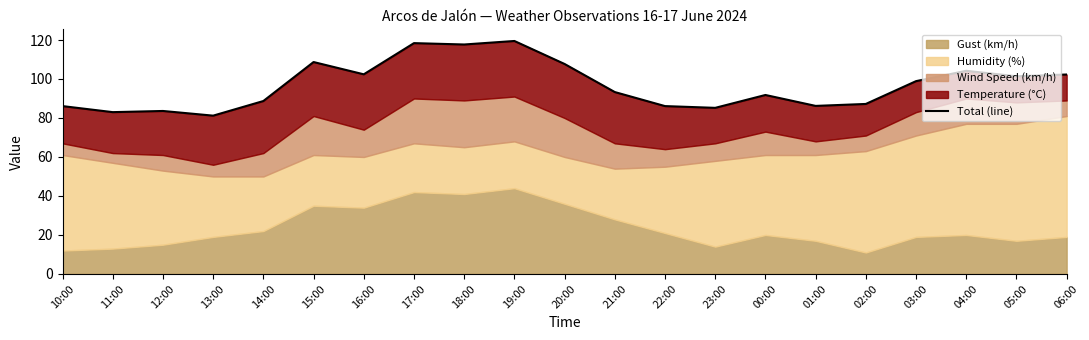

Reading left to right, what are all the values shown in this chart?

10:00=86.1	11:00=83.0	12:00=83.6	13:00=81.2	14:00=88.7	15:00=108.7	16:00=102.4	17:00=118.4	18:00=117.7	19:00=119.5	20:00=107.7	21:00=93.3	22:00=86.1	23:00=85.2	00:00=91.8	01:00=86.2	02:00=87.2	03:00=98.9	04:00=104.2	05:00=101.4	06:00=102.3